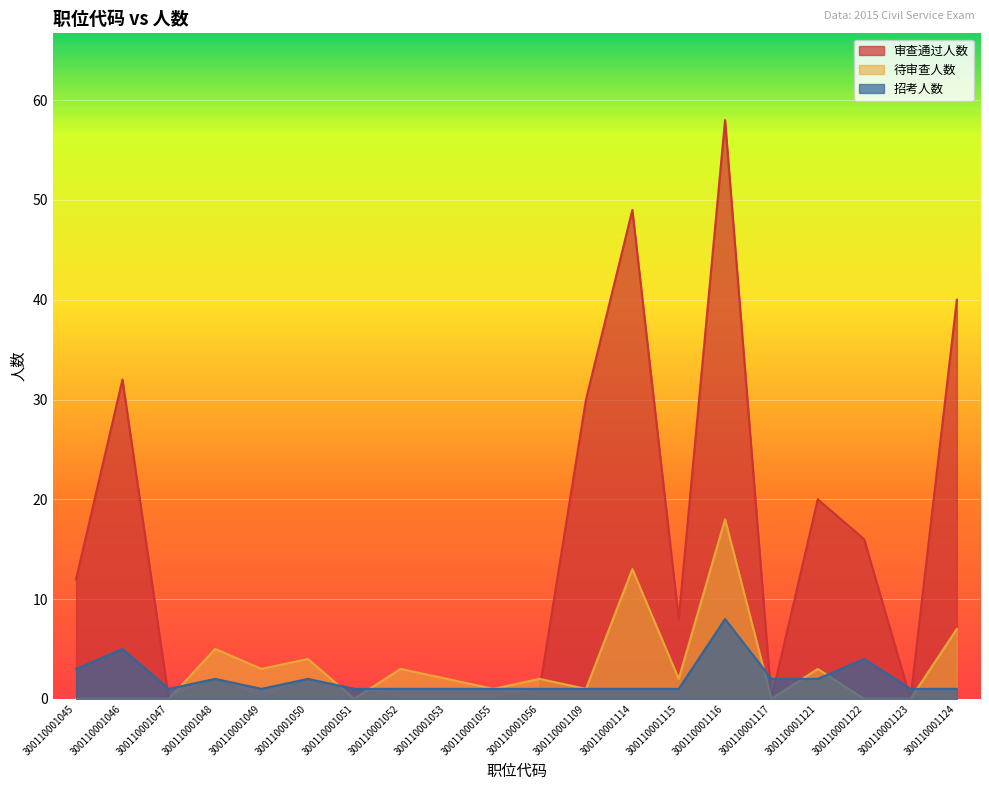

How many interior local valleys does the 审查通过人数 series have?

5